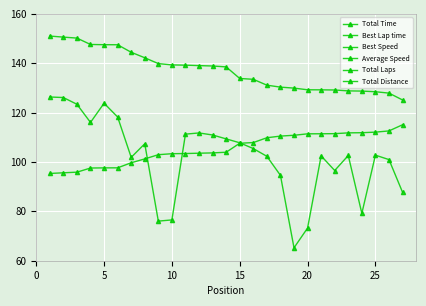

What is the difference between the maximum and minimum values in the Best Speed series?

25.9